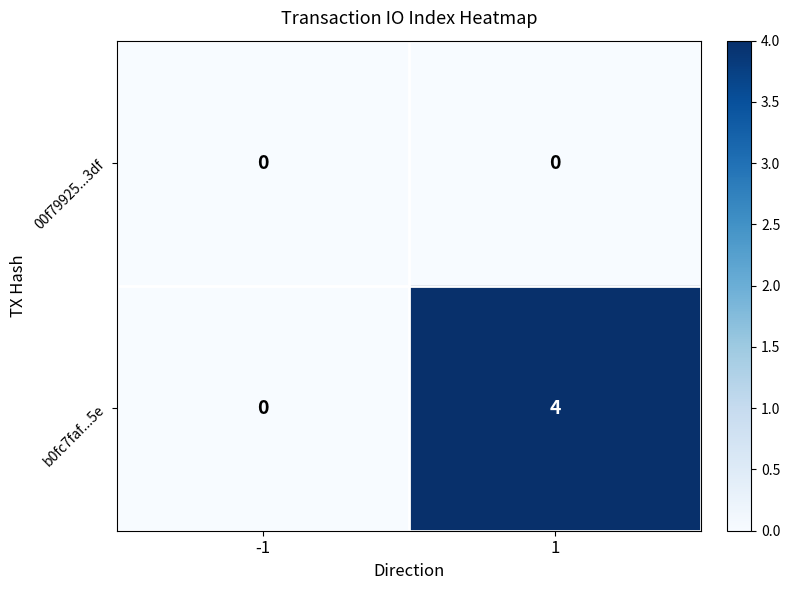

The value of b0fc7faf...5e at -1 is 3. True or false?

False